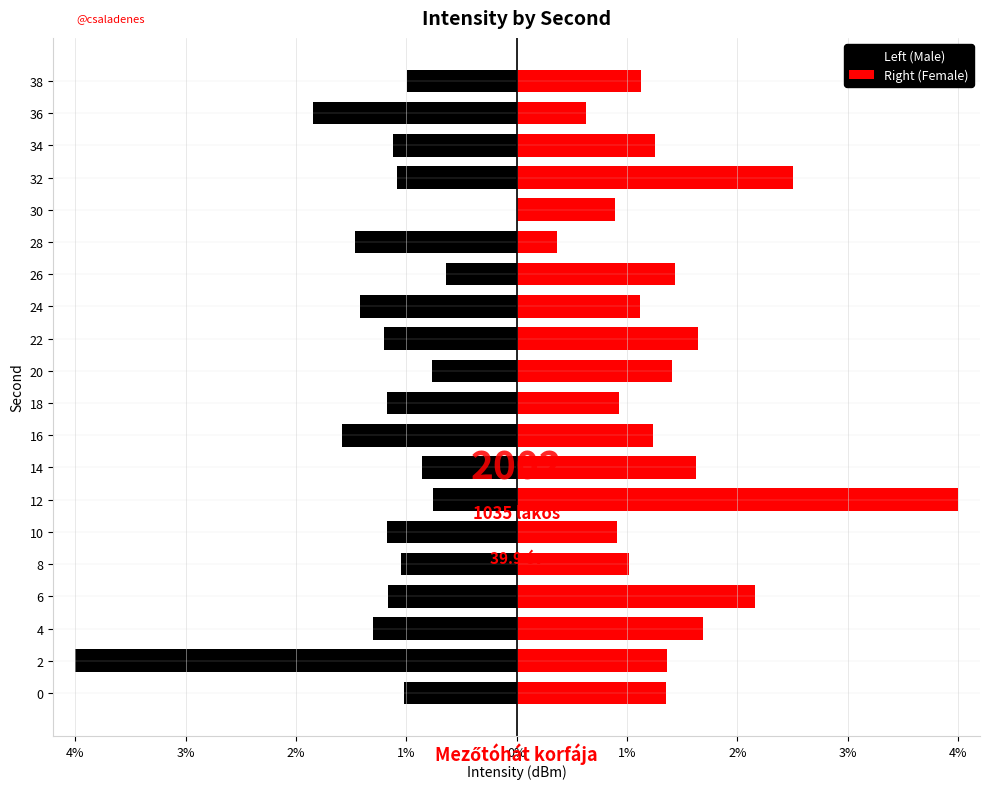

Rank the series by their maximum value, from lowest to highest.

Left (Male), Right (Female)